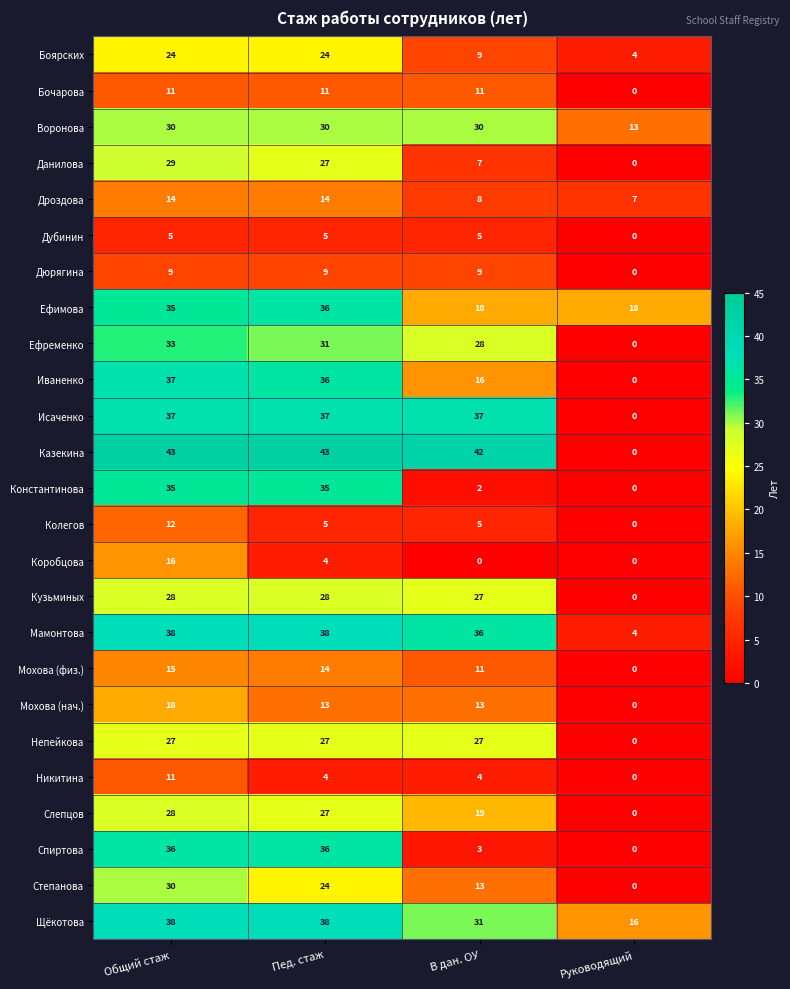

The value of Ефимова at Общий стаж is 35. True or false?

True